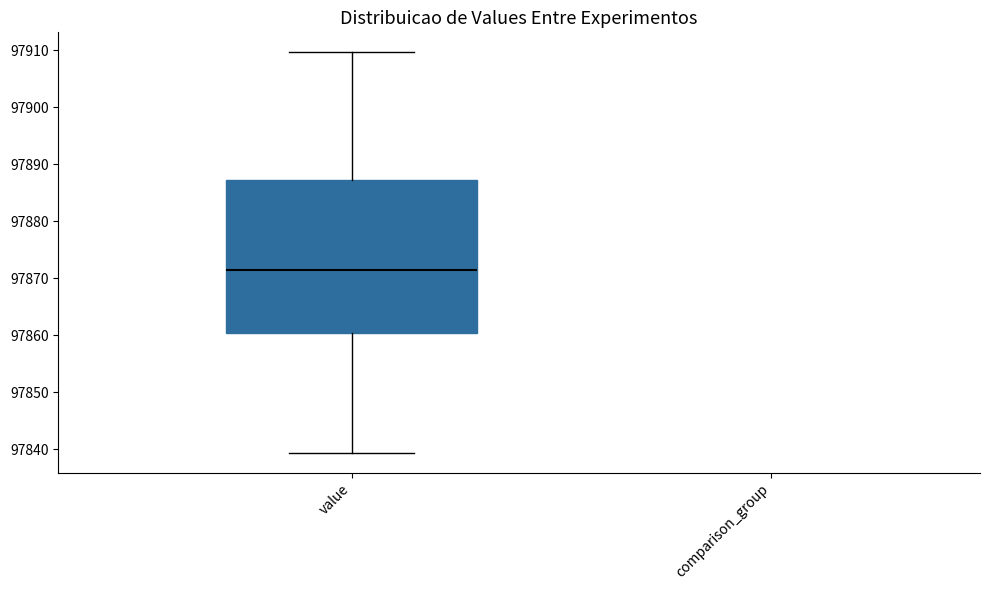

Read this box plot against the y-axis: the position of the median line, the range covered by the box, and the ends of both whiskers. The values are not printed on the chart, so give them approximately, as read against the axis.

median 97871, box 97860 to 97887, whiskers 97839 to 97910